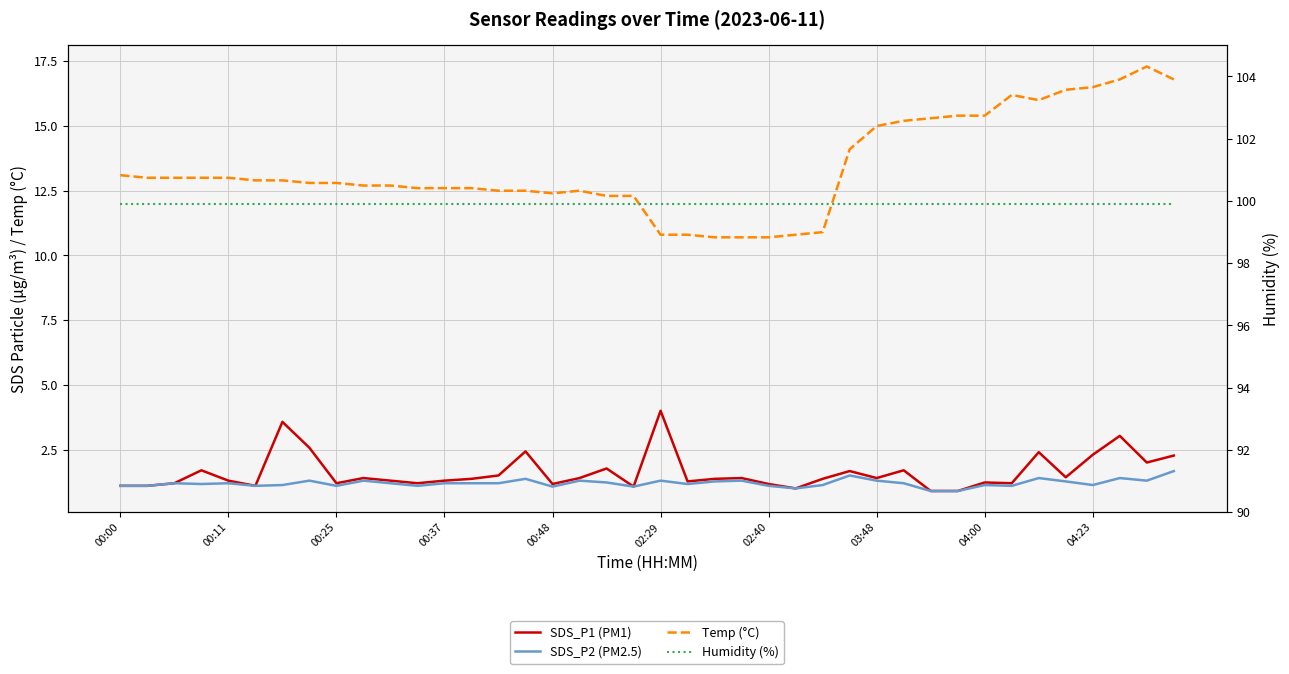

What position from the right is 10?

30